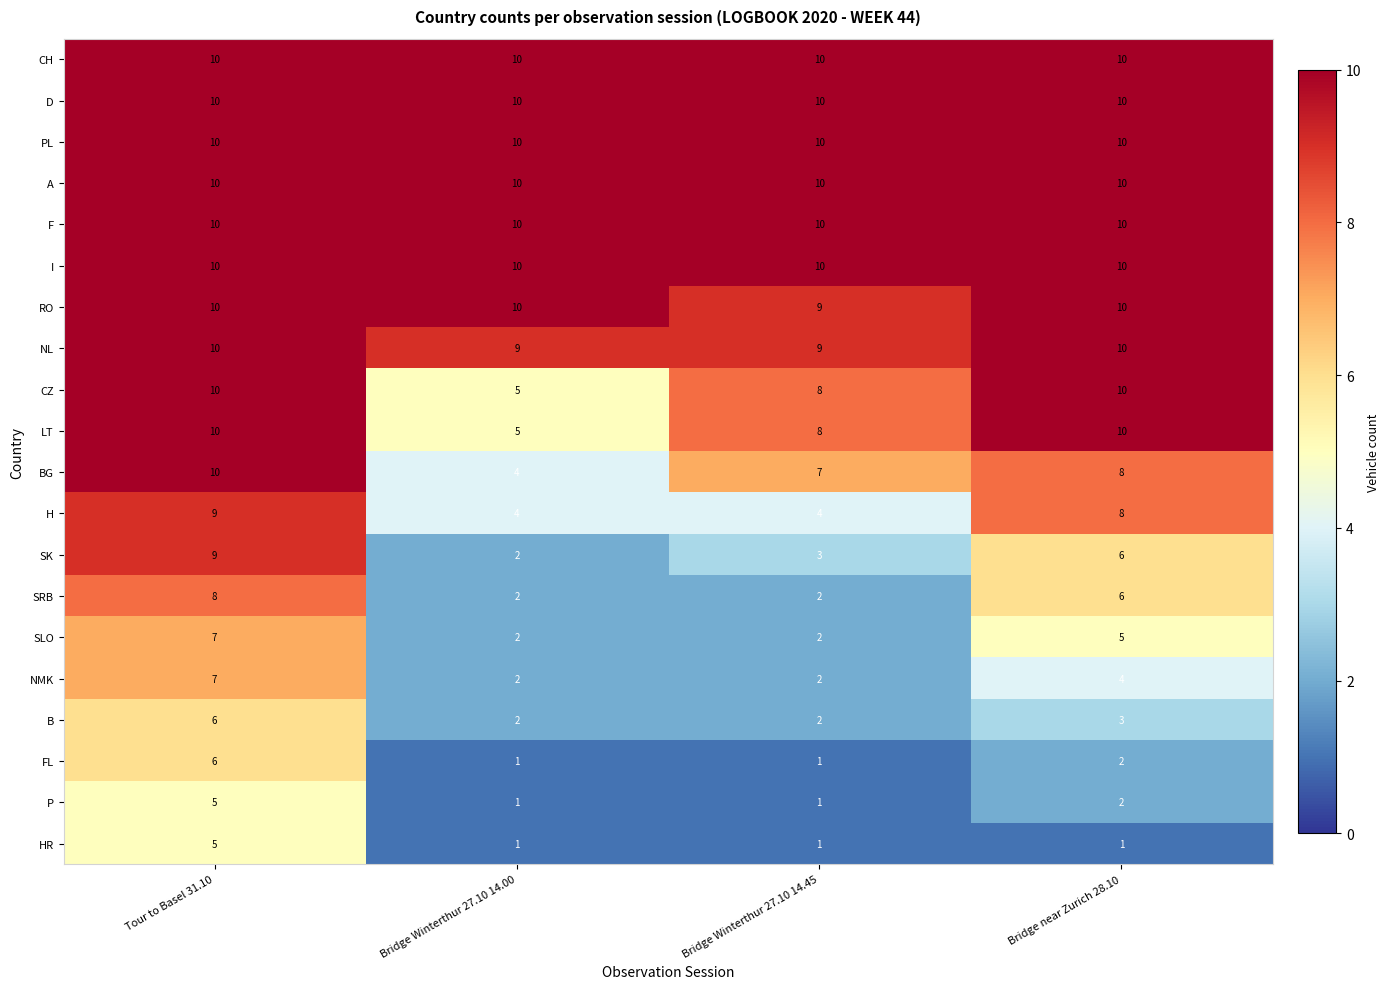

What is the smallest value displayed?

1